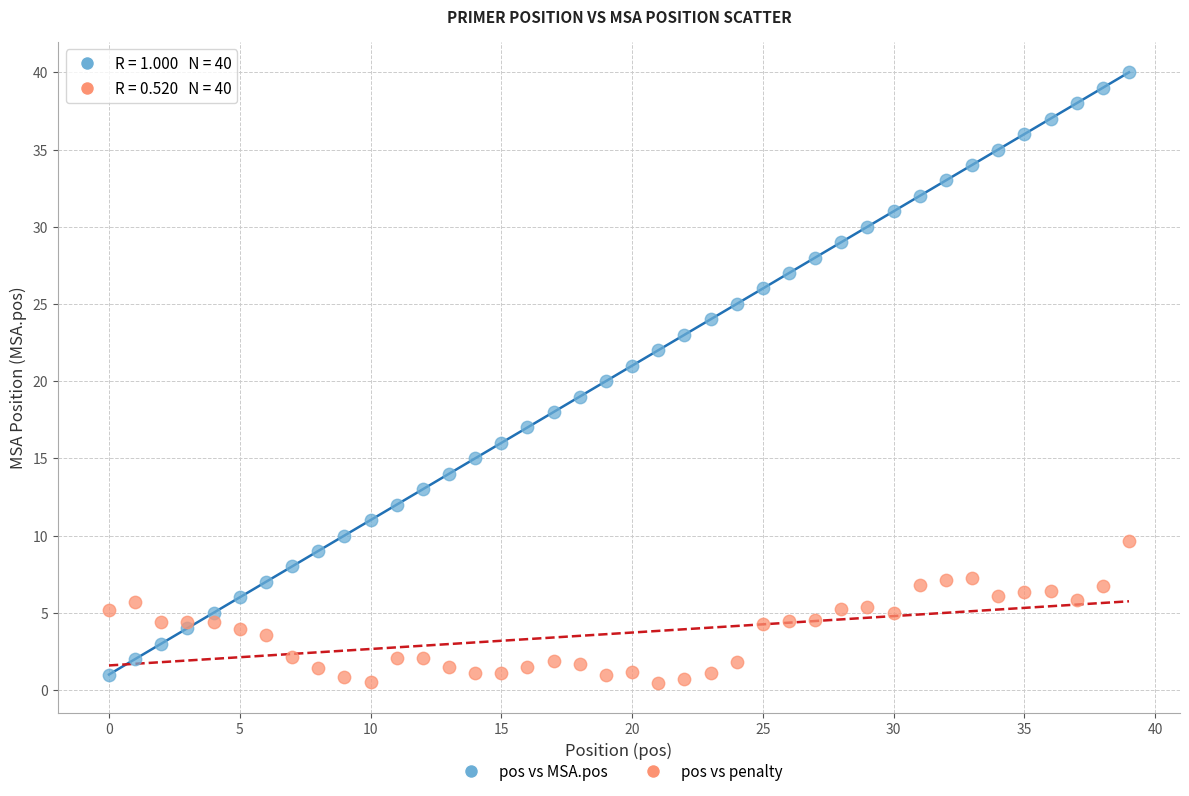

What are all the series names shown in the legend?

pos vs MSA.pos, pos vs penalty